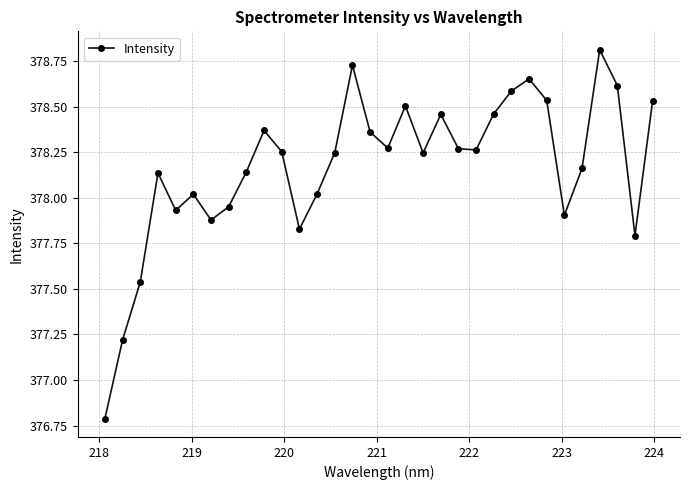

What is the smallest value displayed?

376.8